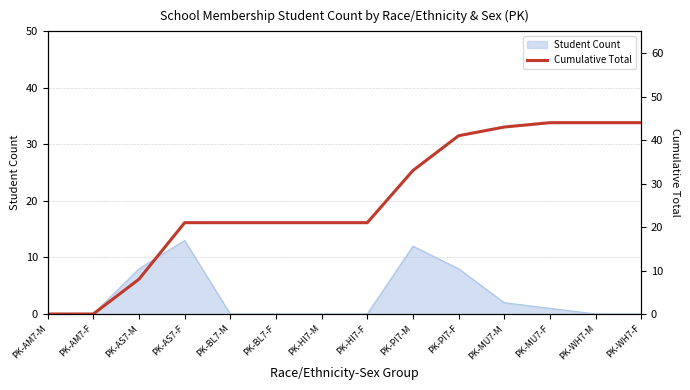

Does the chart have visible grid lines?

Yes